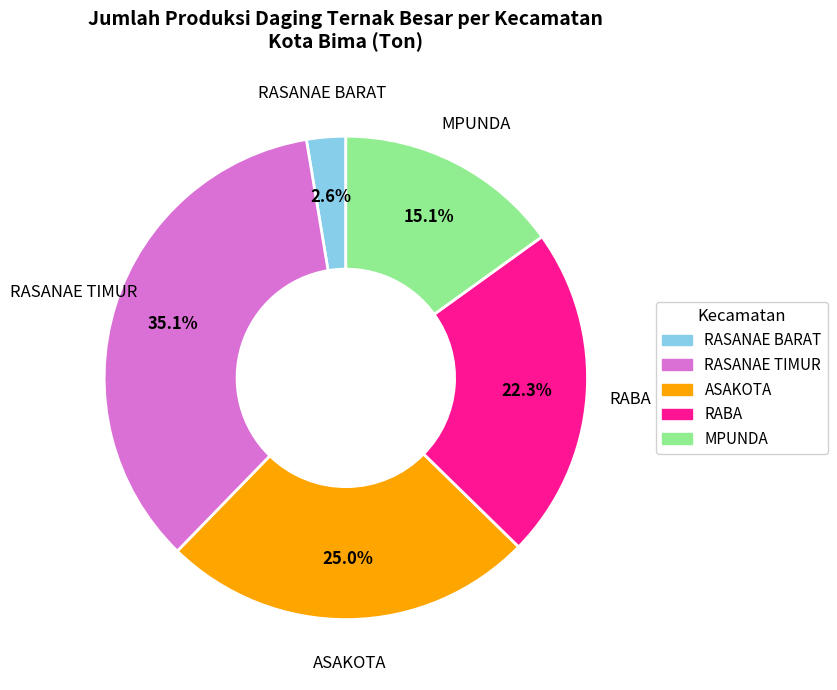

What is the largest slice in the pie chart?

RASANAE TIMUR